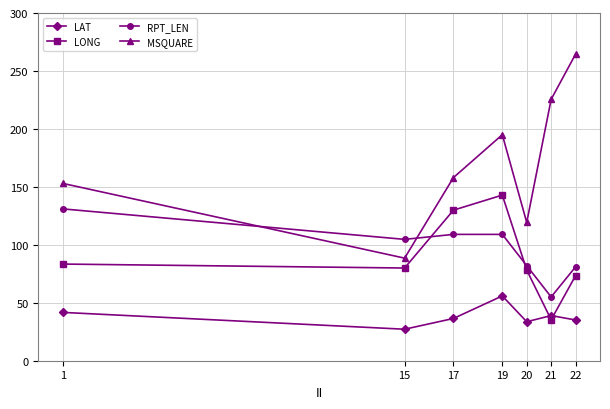

True or false: LAT has a value of 27.2 at 15.

True